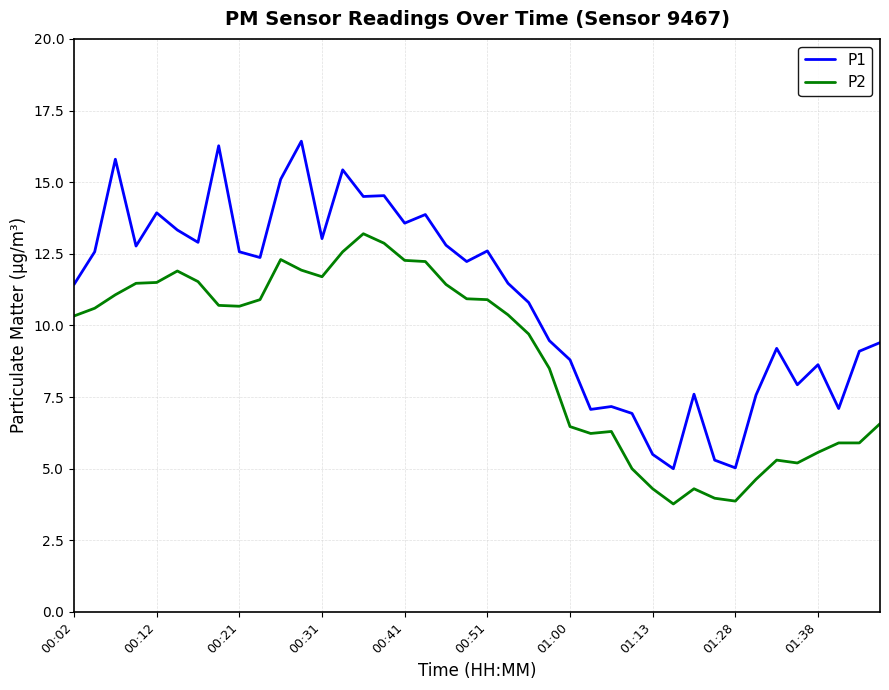

What is the maximum value shown in the chart?

16.4